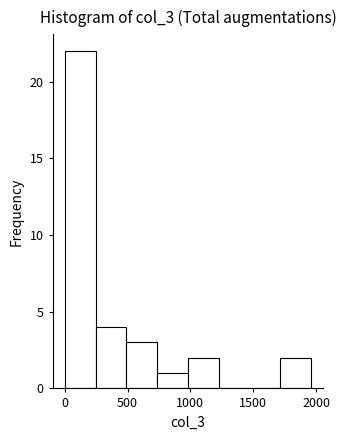

Reading left to right, transcribe this chart: for each bar, give the range it covers on the x-axis and its height. Neither the bar edges nor the heights are printed on the chart, so give them approximately, as read against the axes.

0 to 250: 22
250 to 500: 4
500 to 750: 3
750 to 1000: 1
1000 to 1250: 2
1250 to 1450: 0
1450 to 1700: 0
1700 to 1950: 2